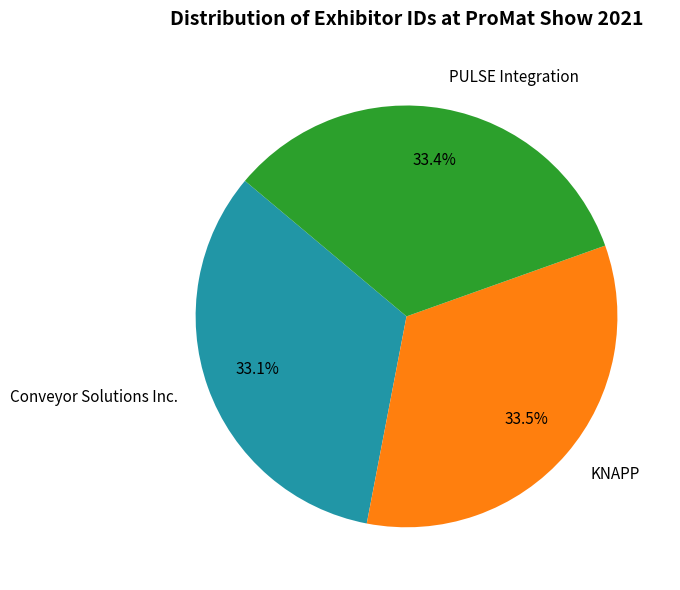

What percentage is the Conveyor Solutions Inc. slice, to the nearest percent?

33%